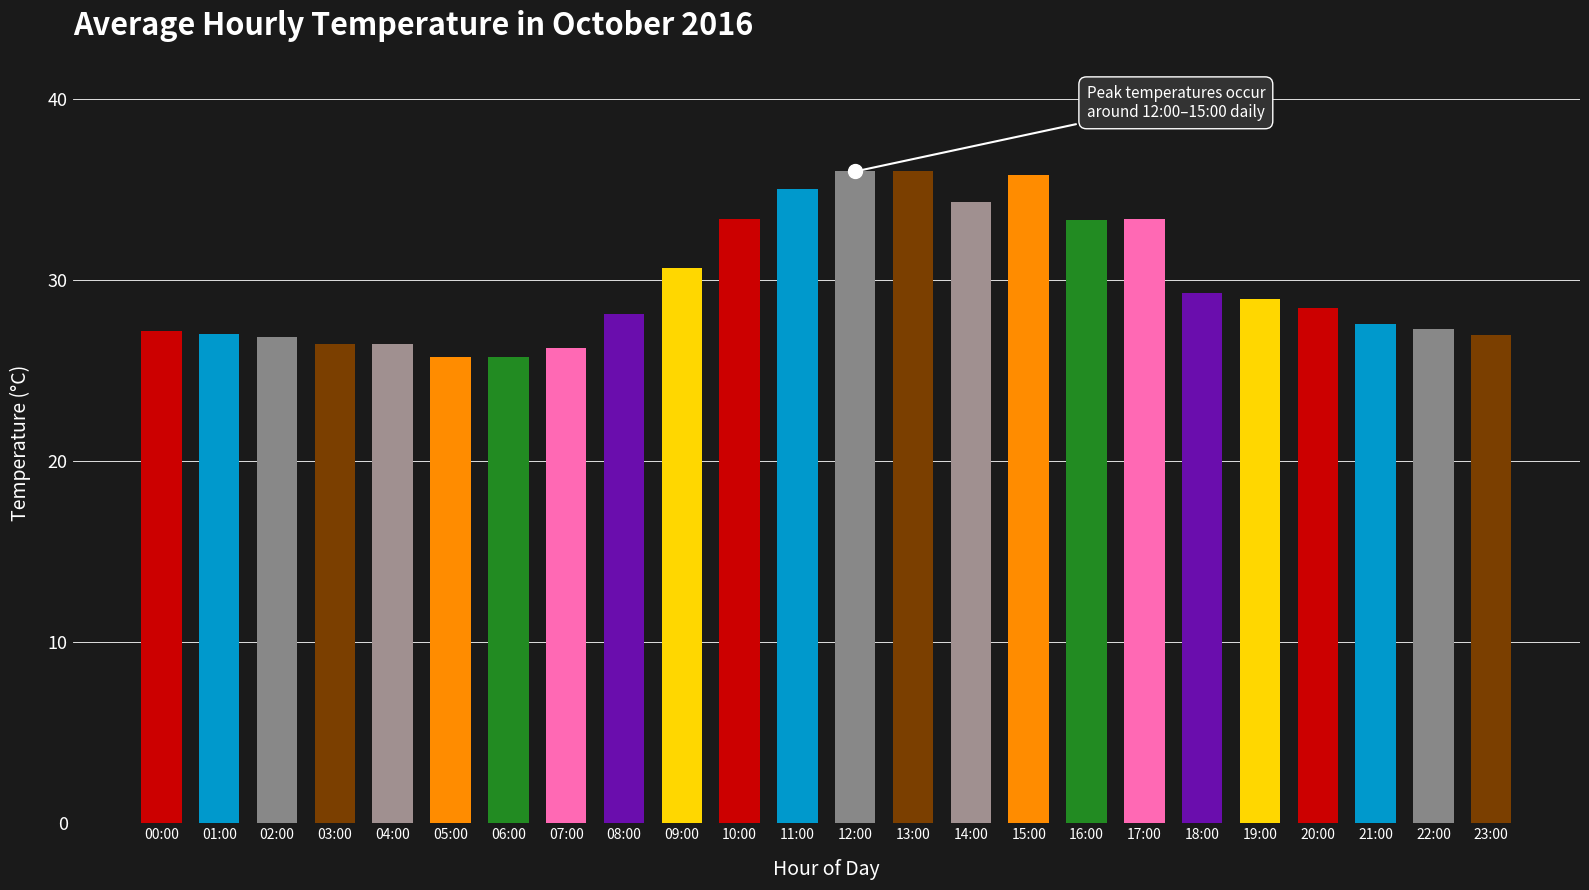

What position from the right is 09:00?

15